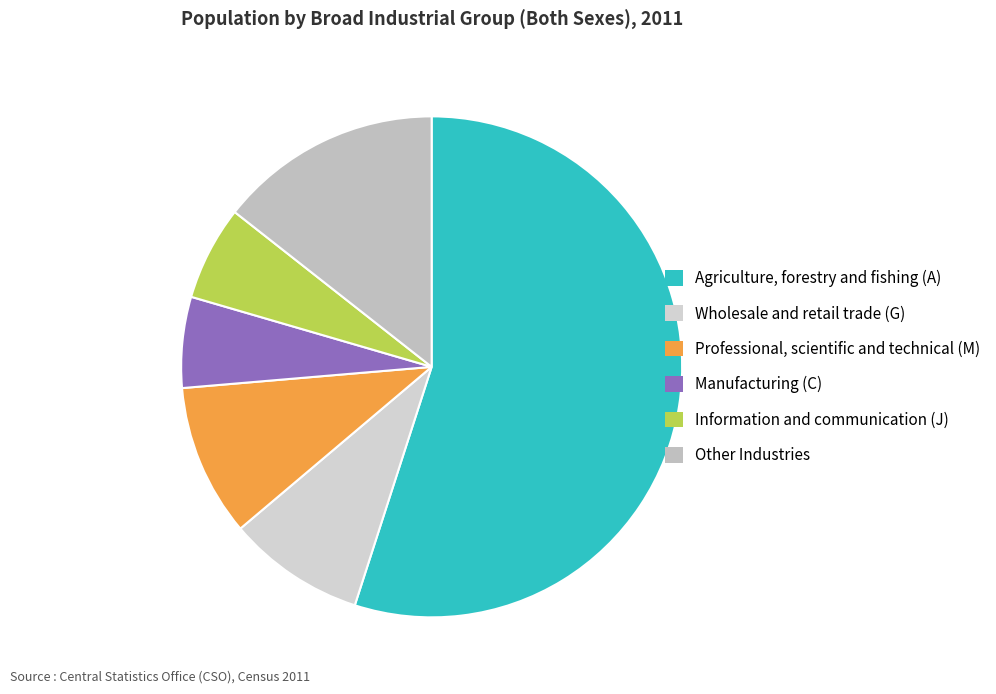

Which category accounts for the majority?

Agriculture, forestry and fishing (A)